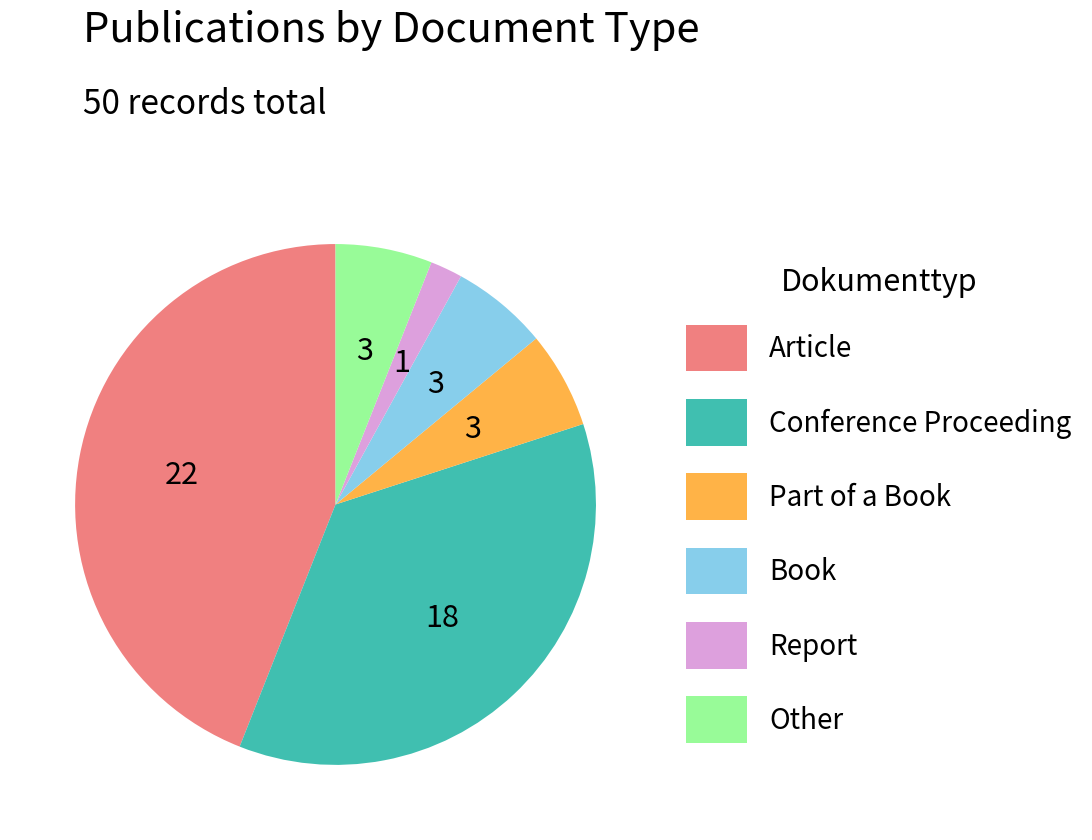

How many slices are in this pie chart?

6